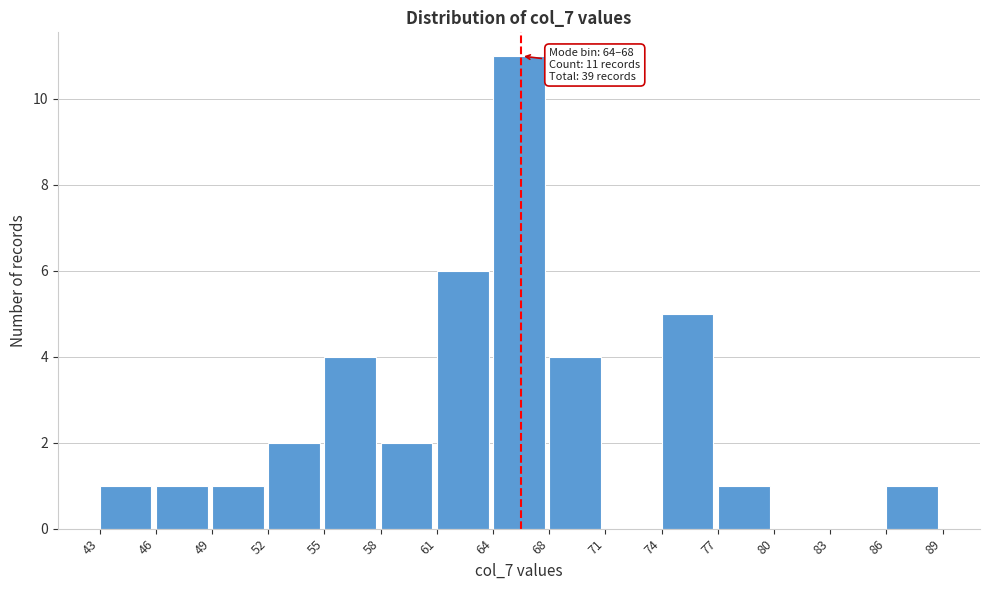

Over which range of the x-axis is the bar tallest?

64 to 68